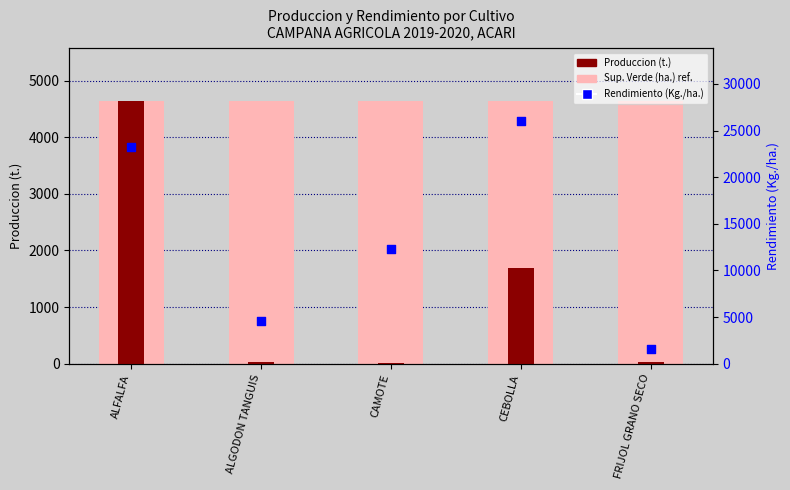

Which series has the largest Y range (max minus min)?

Rendimiento (Kg./ha.)